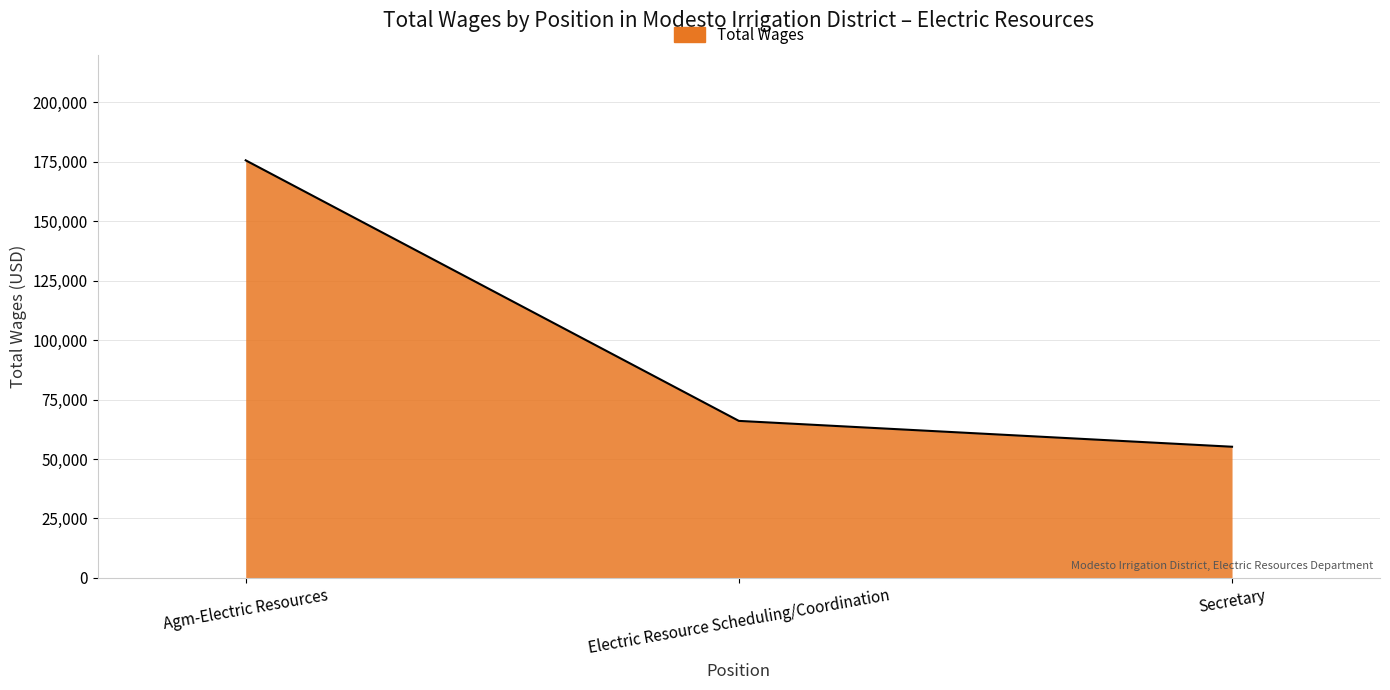

Does the chart display data point markers on the line(s)?

No